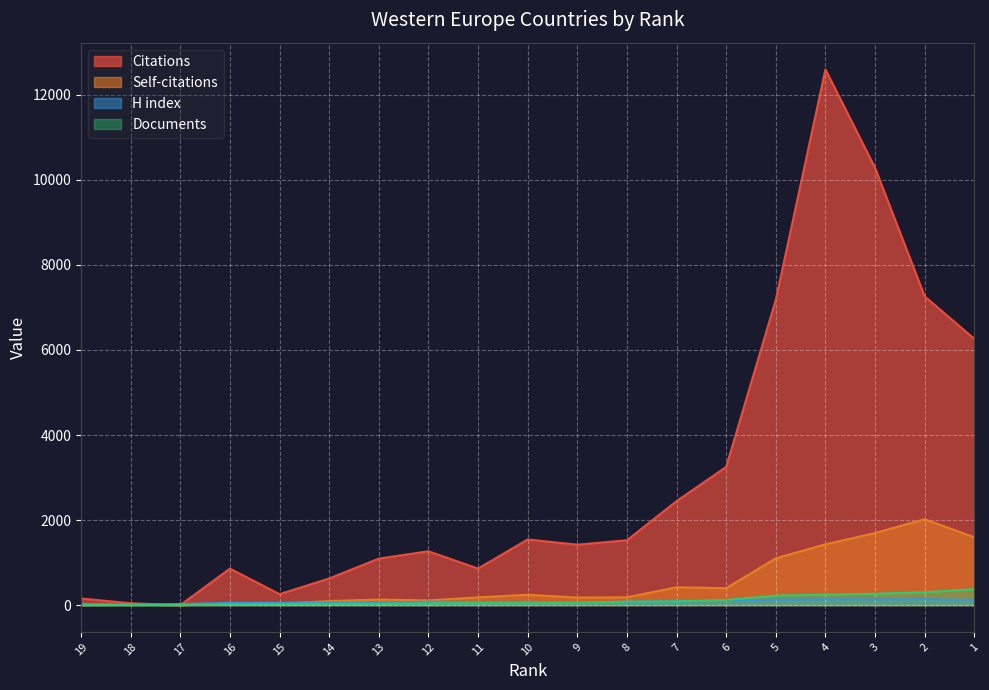

What is the value of the H index point at the 13th from the left?

90